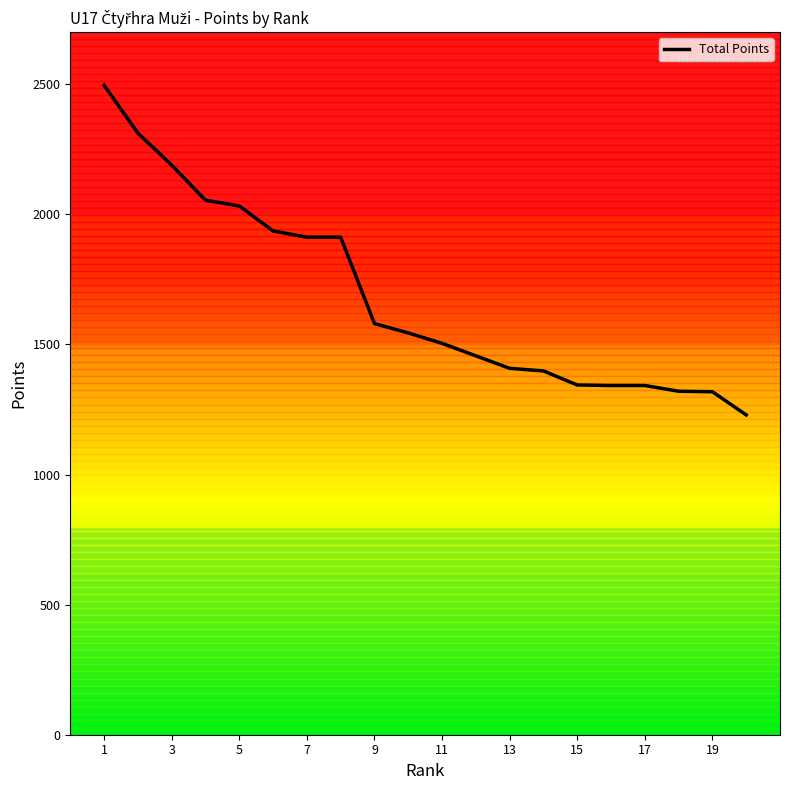

What is the difference between the maximum and minimum values?

1267